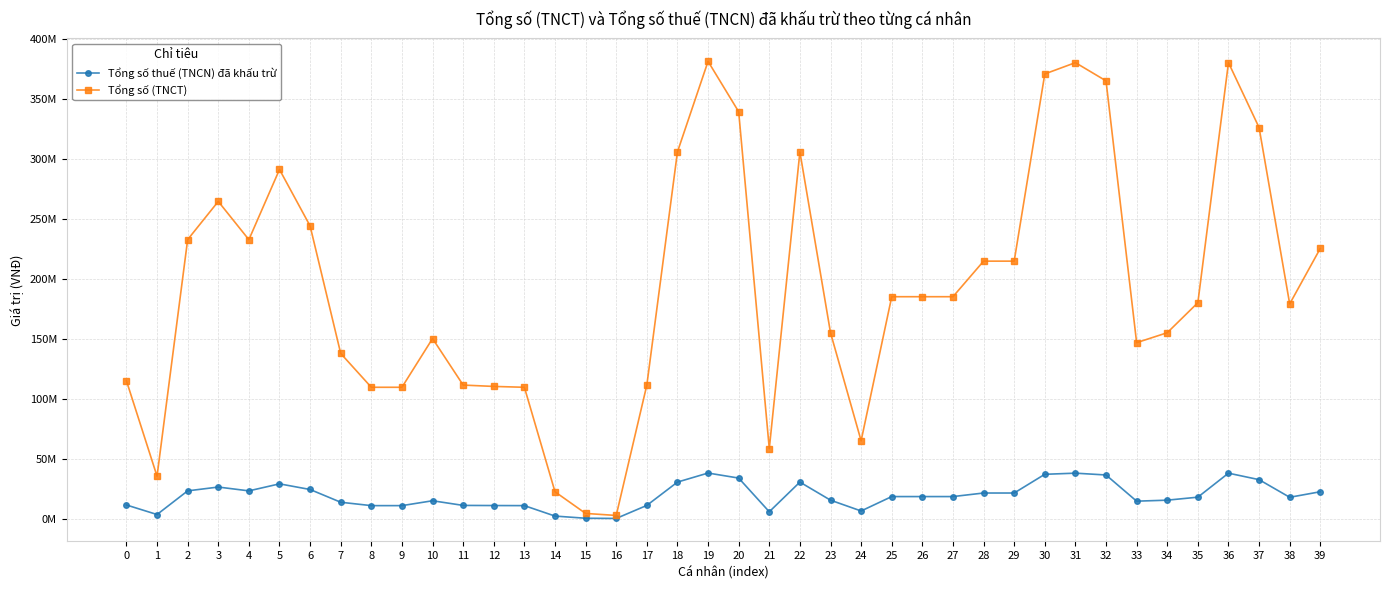

What are all the series names shown in the legend?

Tổng số thuế (TNCN) đã khấu trừ, Tổng số (TNCT)